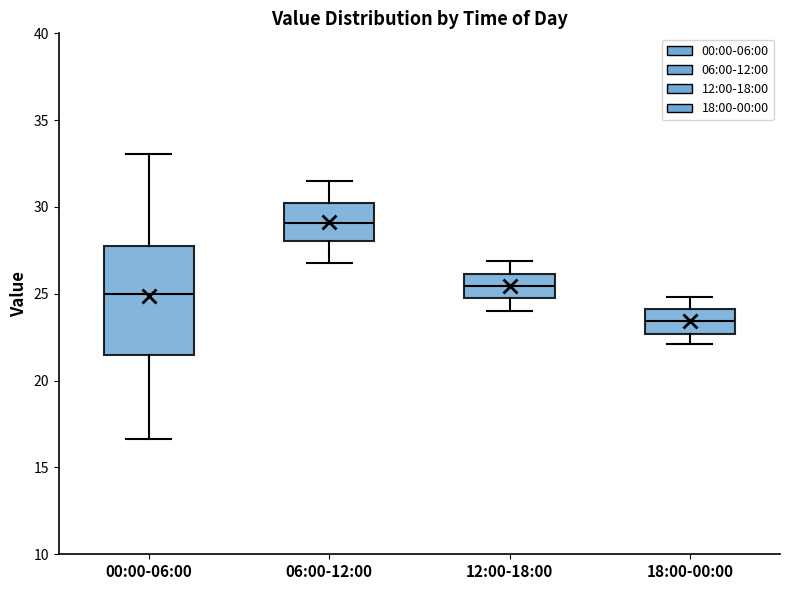

Reading left to right, read every box against the y-axis: the position of its median line, the range the box covers, and the ends of its whiskers. The values are not printed on the chart, so give them approximately, as read against the axis.

00:00-06:00: median 25.0, box 21.5 to 28.0, whiskers 16.5 to 33.0
06:00-12:00: median 29.0, box 28.0 to 30.0, whiskers 27.0 to 31.5
12:00-18:00: median 25.5, box 25.0 to 26.0, whiskers 24.0 to 27.0
18:00-00:00: median 23.5, box 22.5 to 24.0, whiskers 22.0 to 25.0